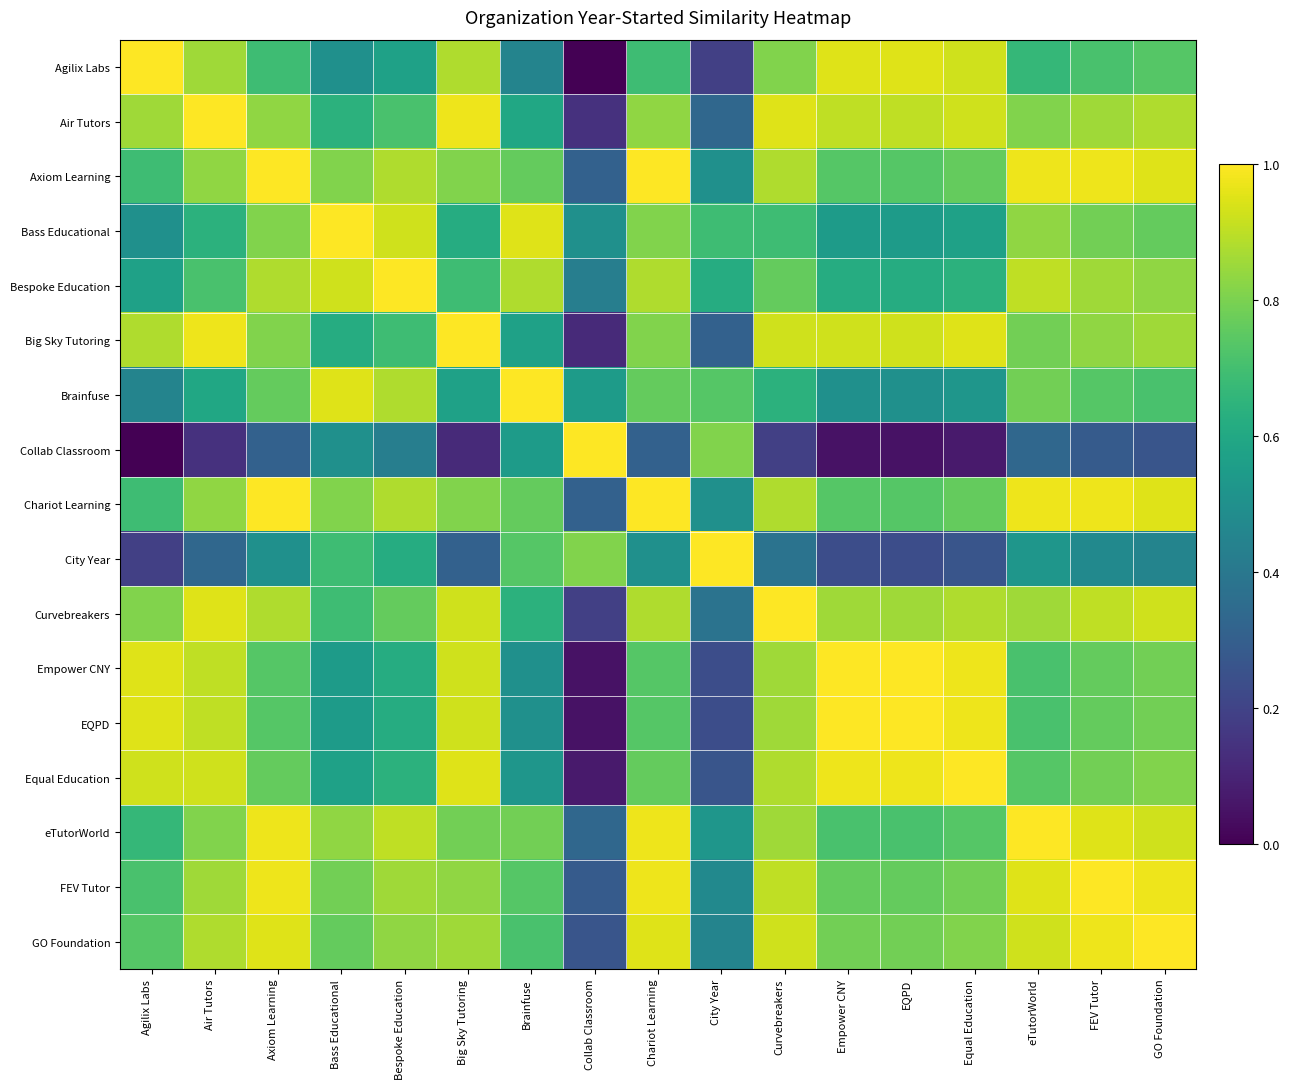

Count the number of data series in this chart.

17